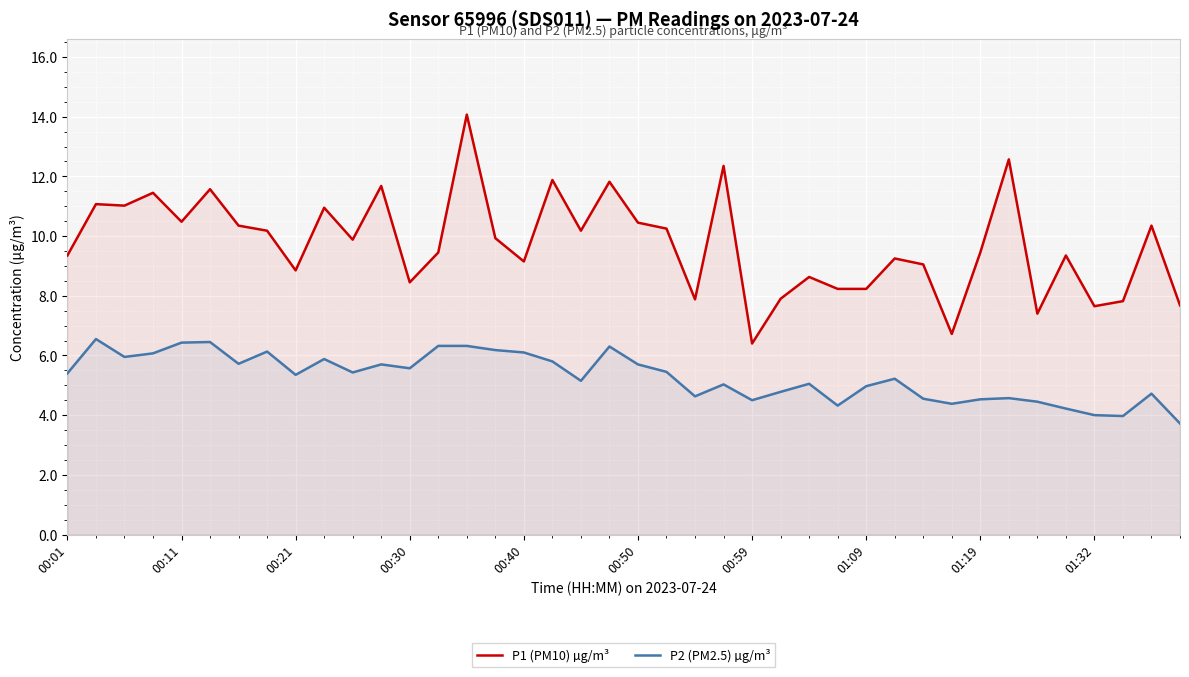

What is the greatest value displayed?

14.1